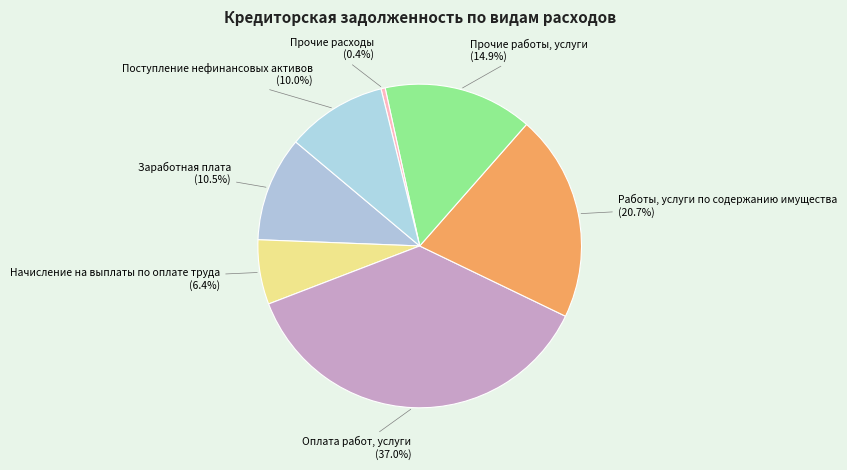

Which category has the biggest portion of the pie?

Оплата работ, услуги